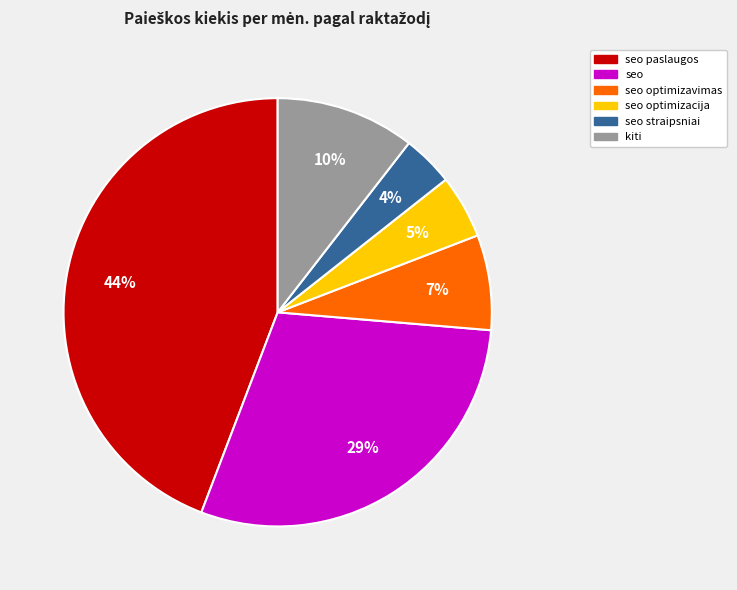

To the nearest percent, what is the difference between the largest and smallest slice percentages?

40%